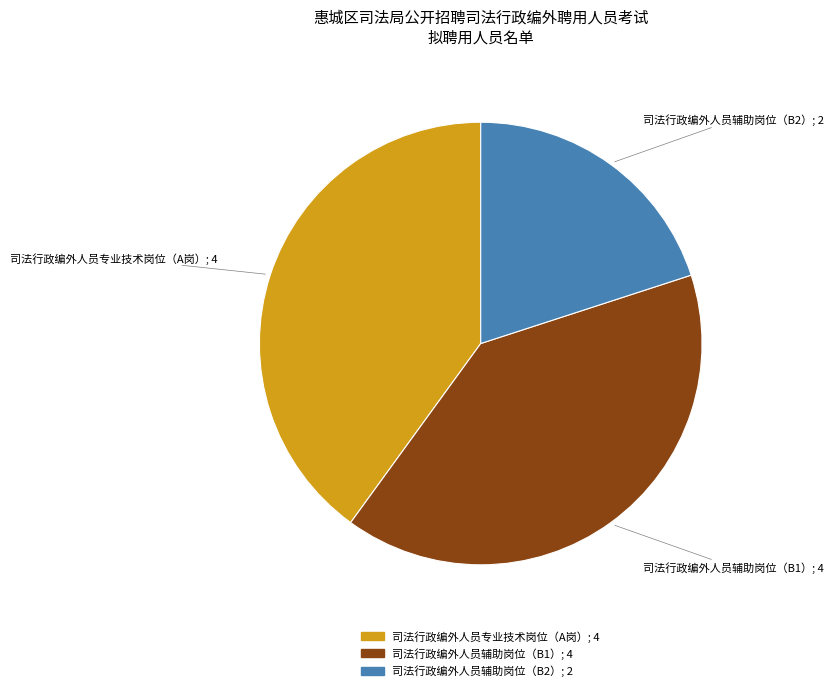

Is there a majority slice in this chart?

No